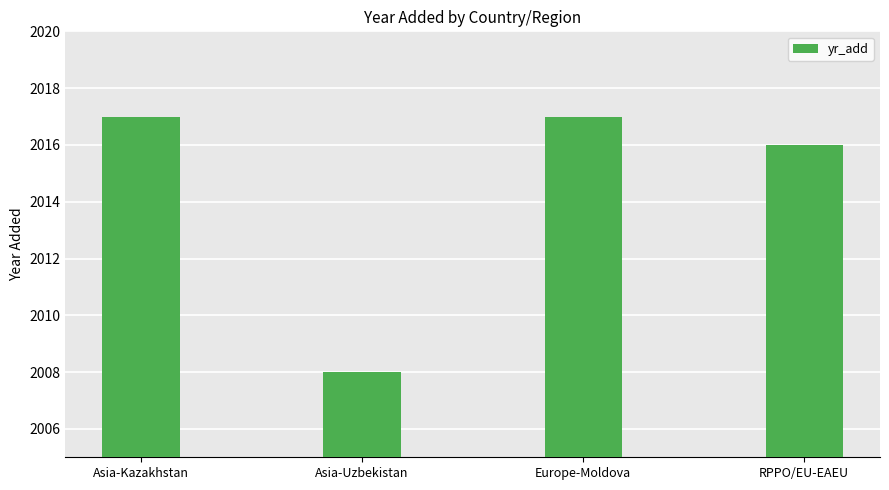

The value at Asia-Kazakhstan is 2017. True or false?

True